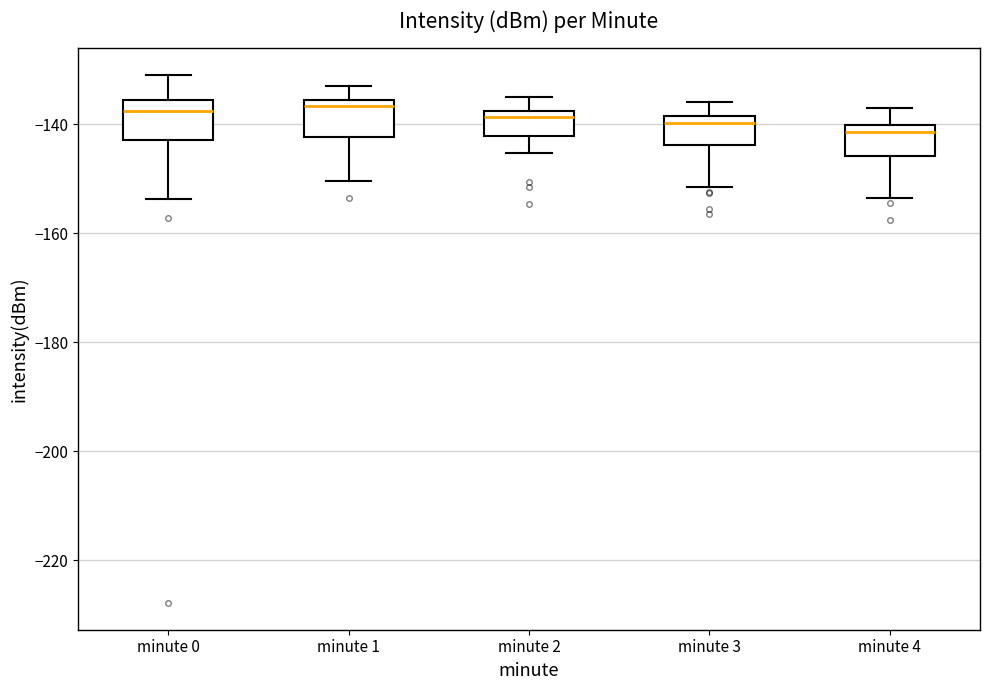

Reading left to right, read every box against the y-axis: the position of its median line, the range the box covers, and the ends of its whiskers. The values are not printed on the chart, so give them approximately, as read against the axis.

minute 0: median -138, box -142 to -136, whiskers -154 to -130
minute 1: median -136 (just below the box's upper edge), box -142 to -136, whiskers -150 to -132
minute 2: median -138 (just below the box's upper edge), box -142 to -138, whiskers -146 to -134
minute 3: median -140, box -144 to -138, whiskers -152 to -136
minute 4: median -142, box -146 to -140, whiskers -154 to -136